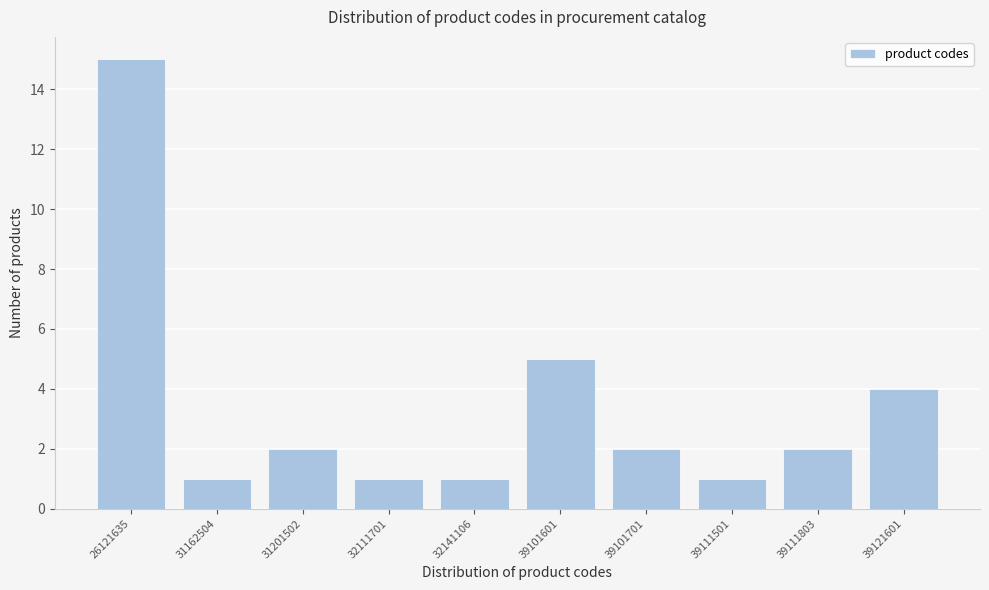

Reading left to right, transcribe all the data shown in this chart.

15	1	2	1	1	5	2	1	2	4